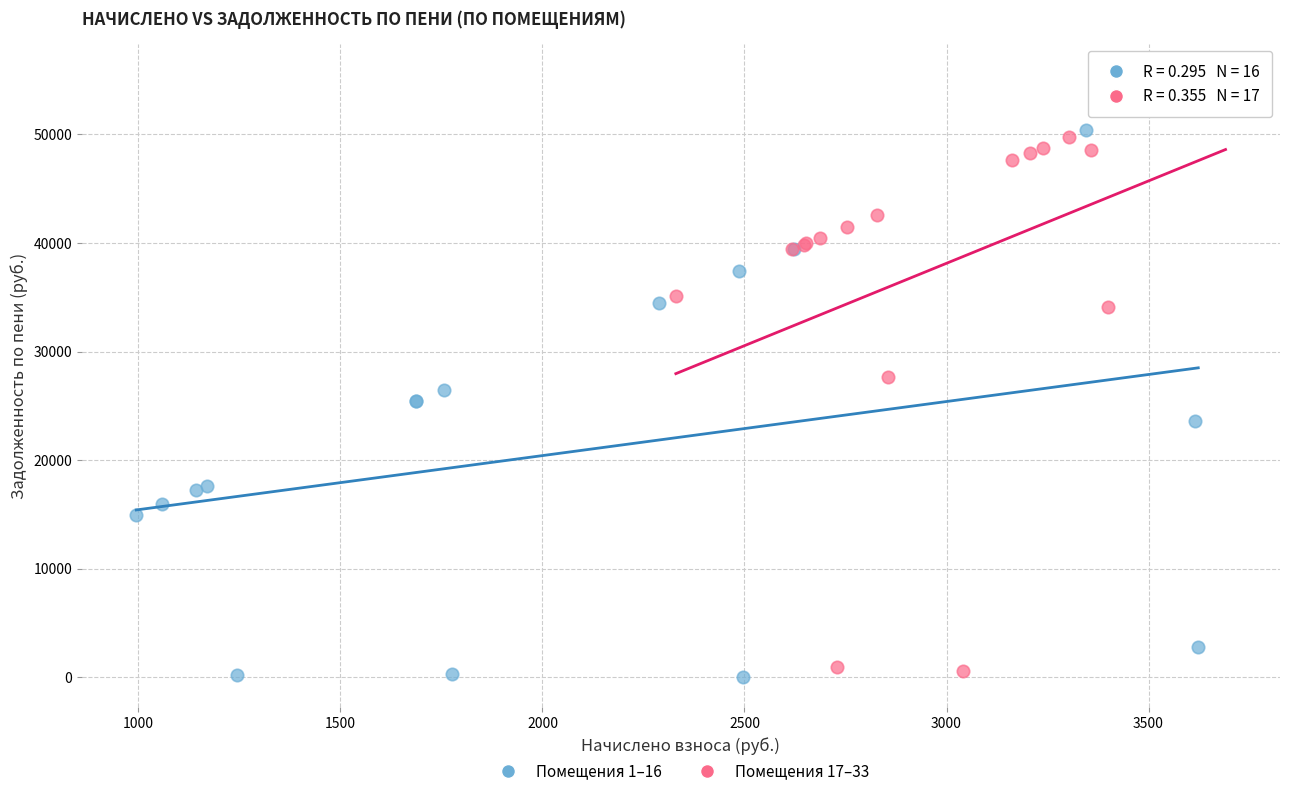

Which series has the widest spread of Y values?

Помещения 17–33